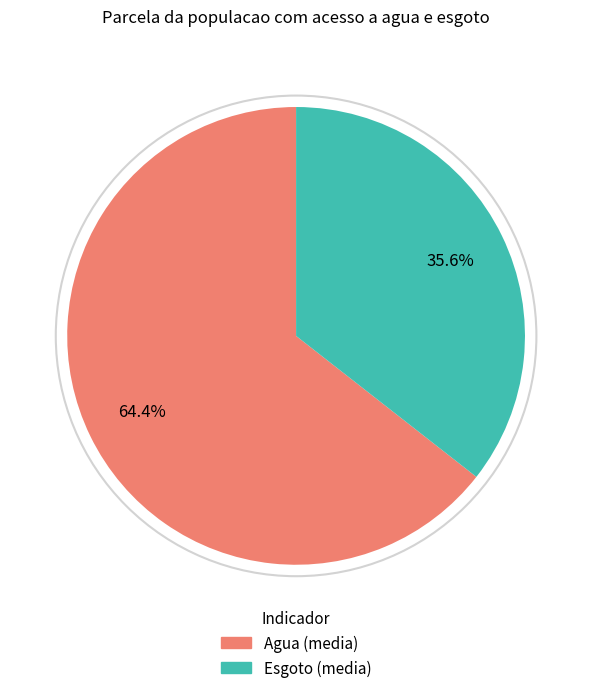

Does any single category account for the majority?

Yes